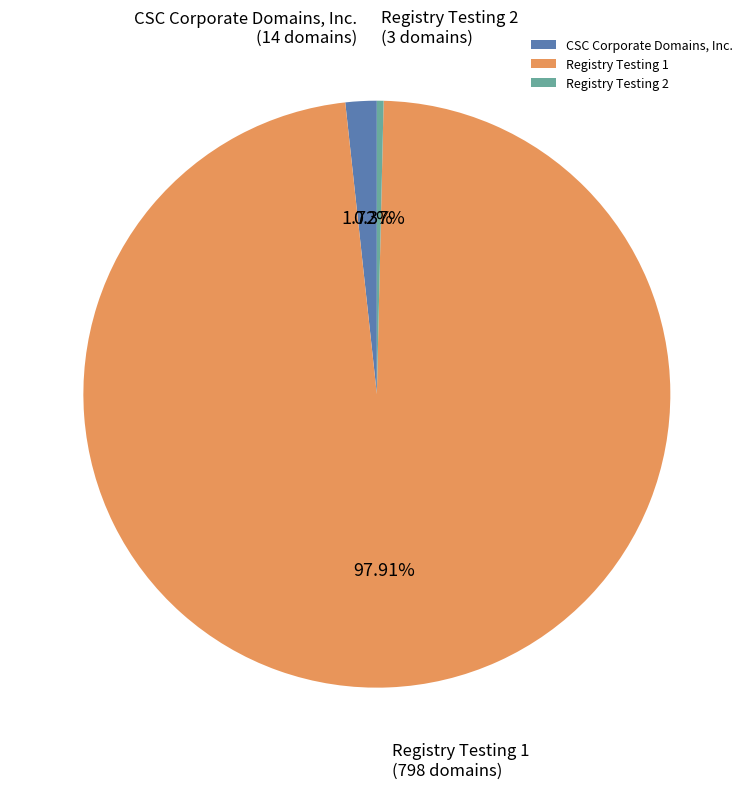

Is there a majority slice in this chart?

Yes